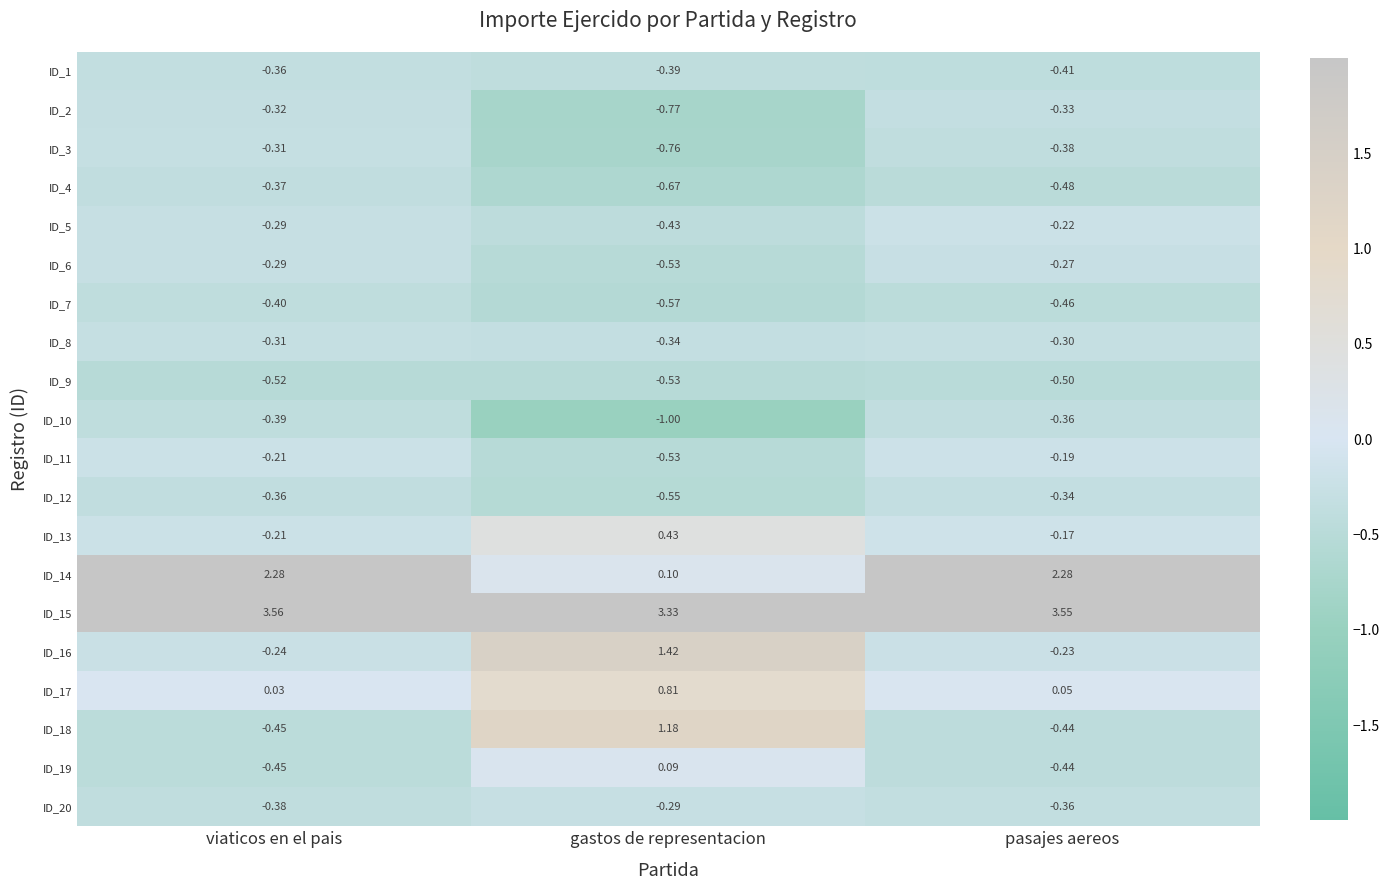

List the labels in order of ID_18 value, smallest first.

viaticos en el pais, pasajes aereos, gastos de representacion